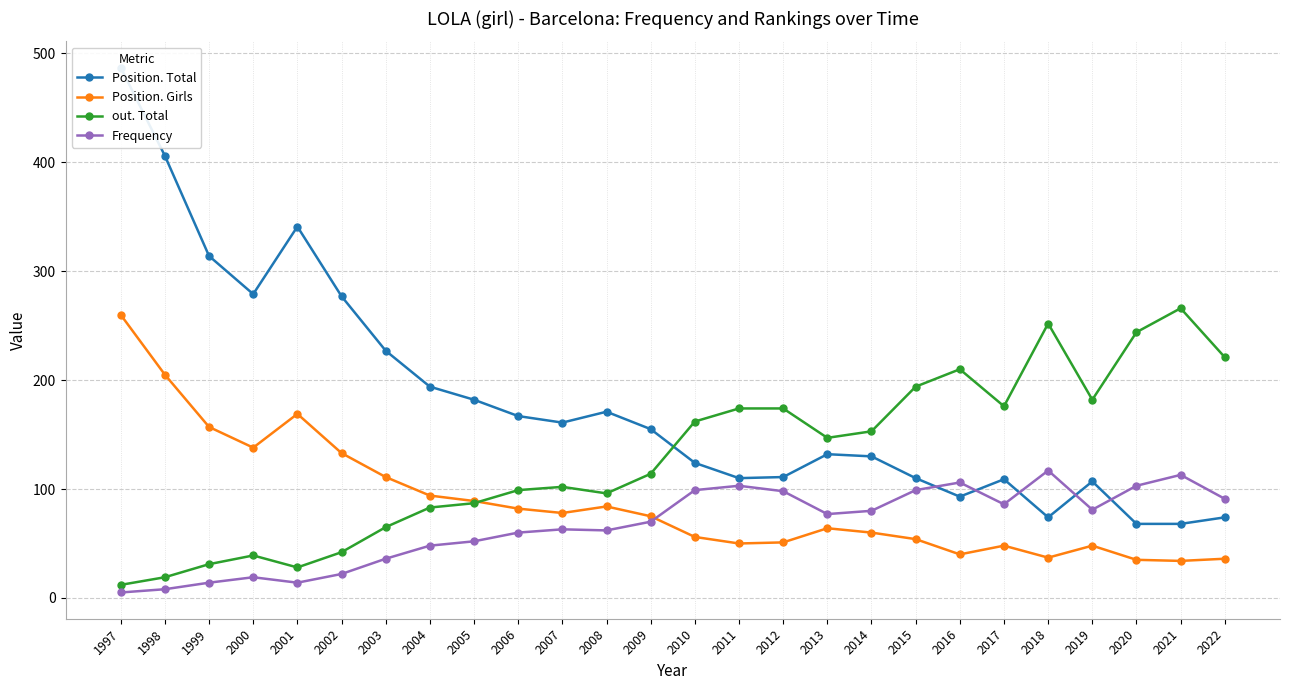

True or false: out. Total has more than 2 interior local peaks.

True